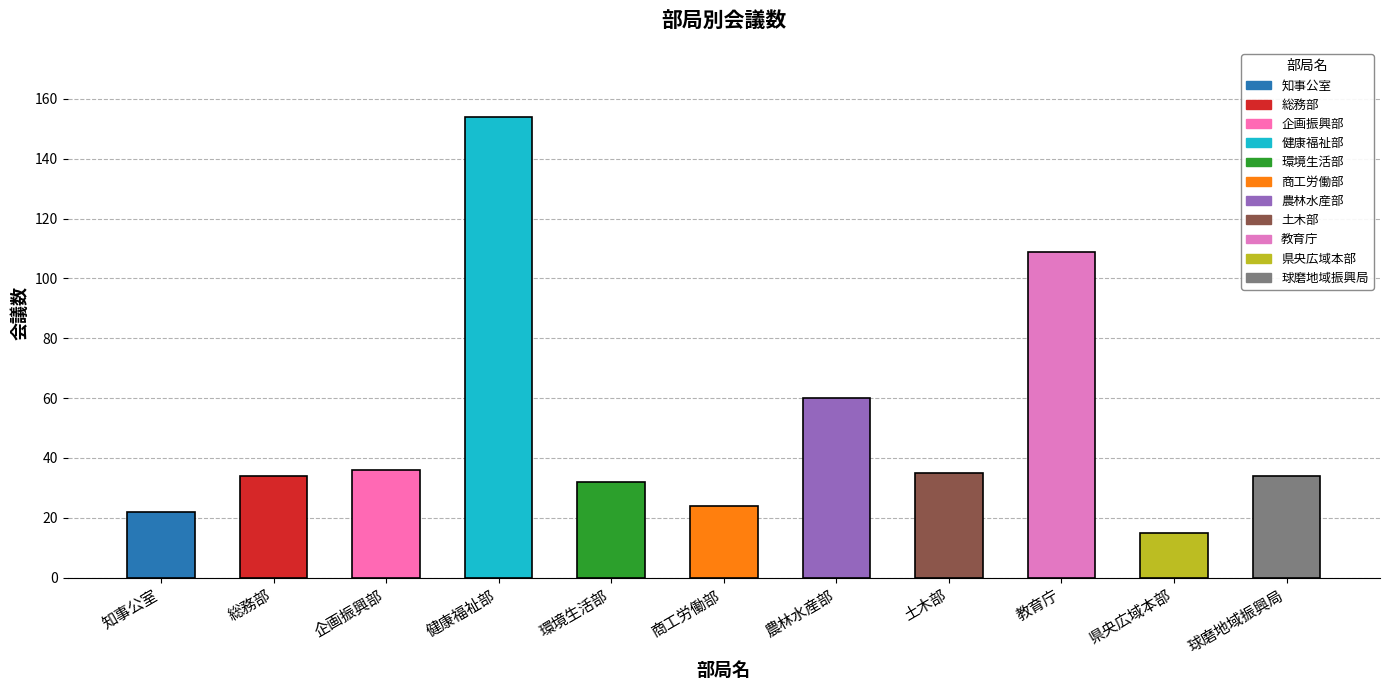

Rank the categories by value from lowest to highest.

県央広域本部, 知事公室, 商工労働部, 環境生活部, 総務部, 球磨地域振興局, 土木部, 企画振興部, 農林水産部, 教育庁, 健康福祉部